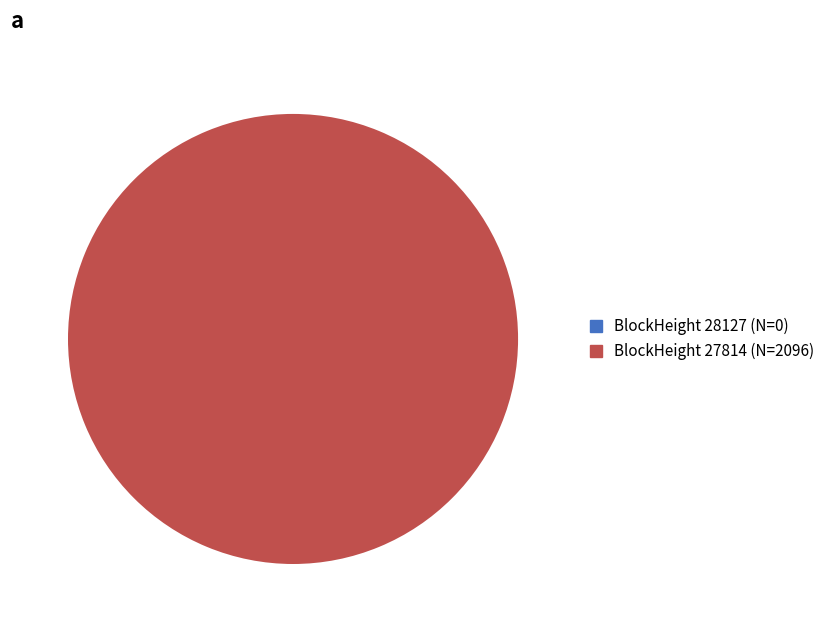

To the nearest percent, what percentage of the pie is 27814?

100%